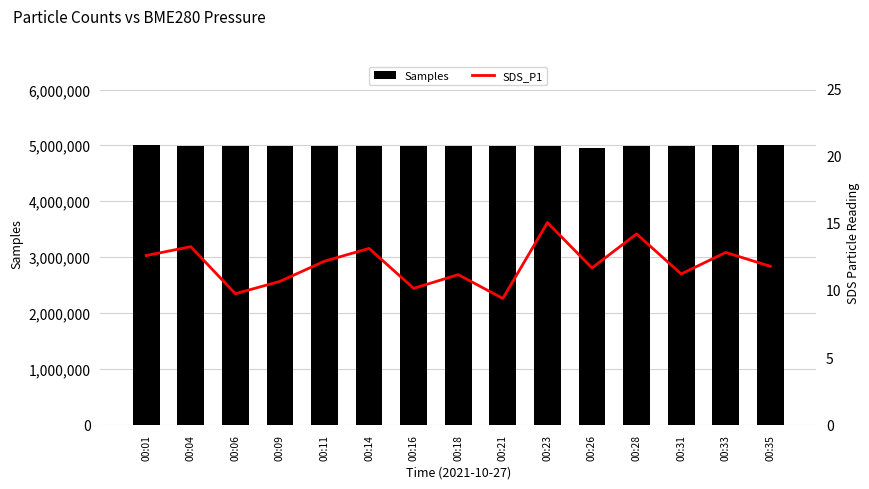

Which category has the lowest value in the SDS_P1 series?

00:21